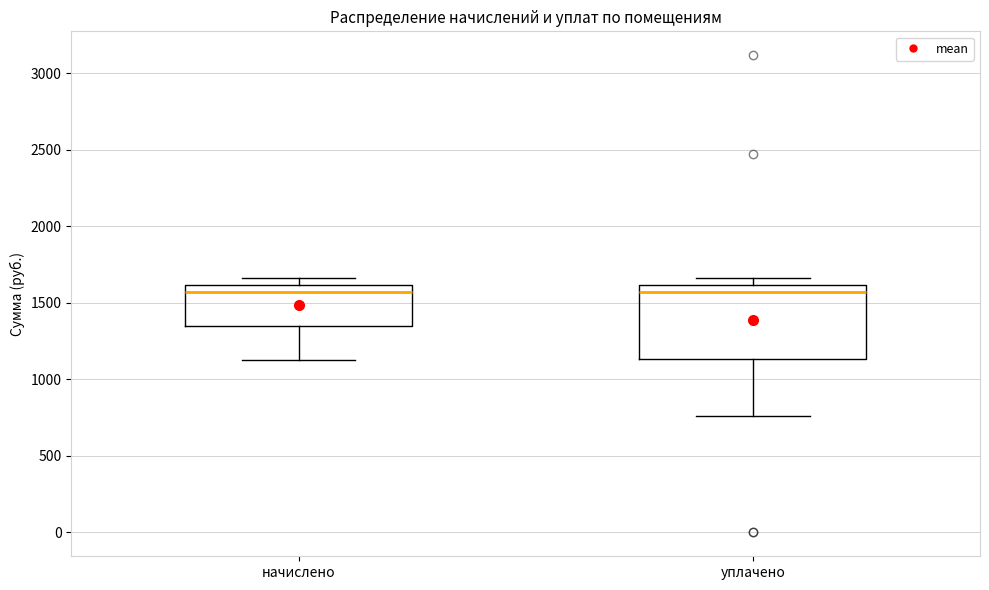

Which box is the tallest, from its lower edge to its upper edge?

уплачено